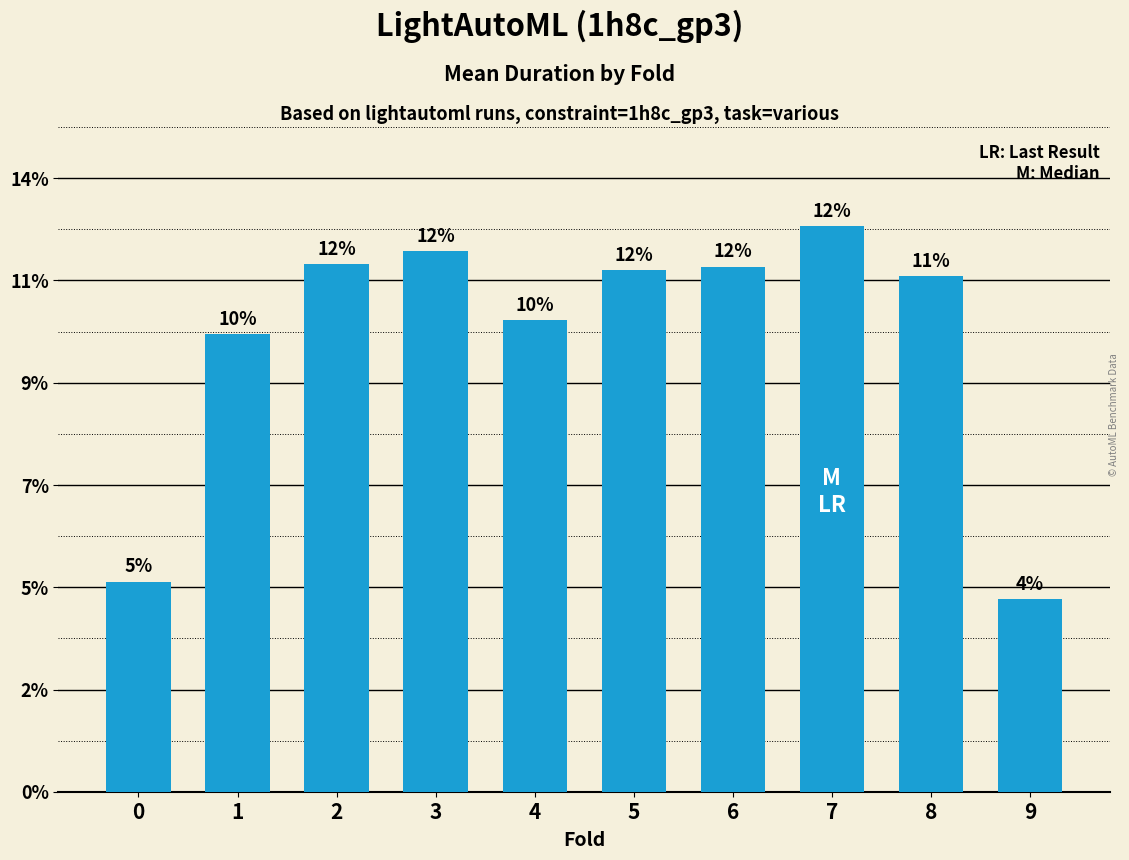

Reading left to right, extract all data points from this chart.

0=1234.1	1=2686.6	2=3096.3	3=3174.1	4=2769.2	5=3059.8	6=3081.3	7=3319.6	8=3027.0	9=1128.7